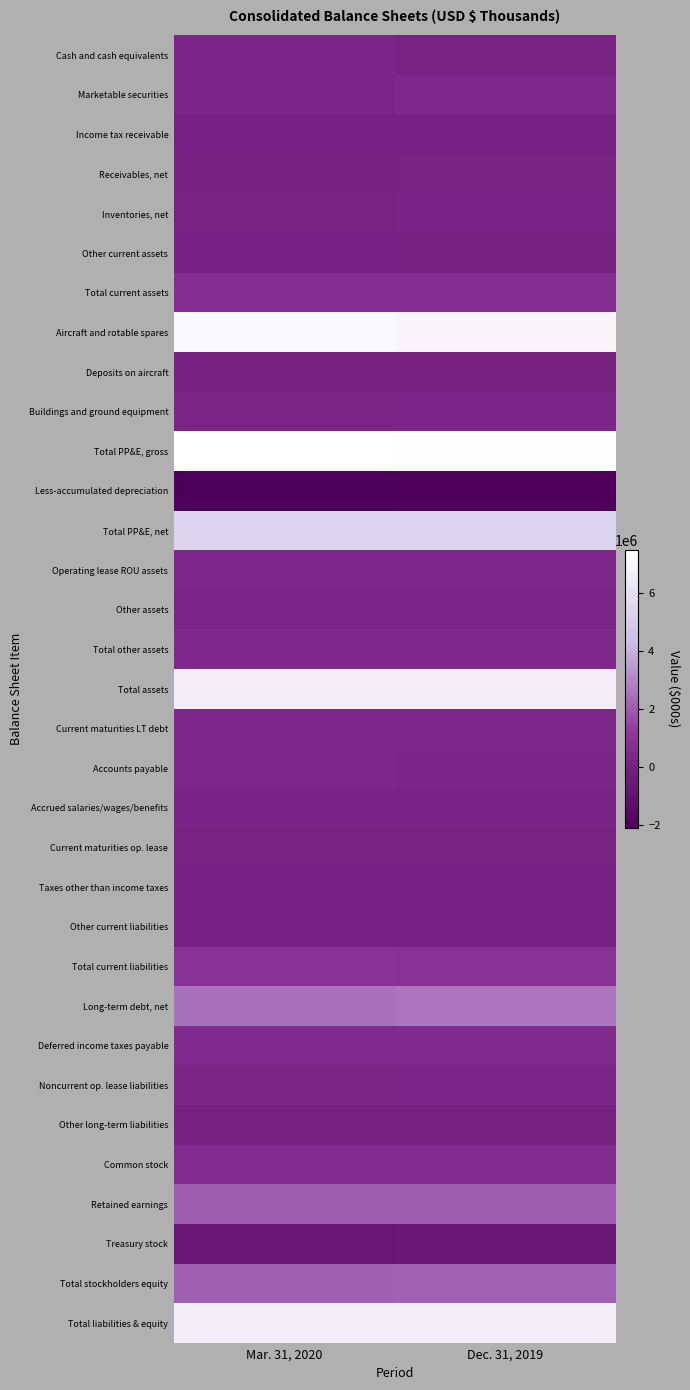

Rank the series by their maximum value, from lowest to highest.

Less-accumulated depreciation, Treasury stock, Taxes other than income taxes, Income tax receivable, Other current liabilities, Other current assets, Other long-term liabilities, Deposits on aircraft, Receivables, net, Current maturities op. lease, Inventories, net, Accrued salaries/wages/benefits, Other assets, Noncurrent op. lease liabilities, Buildings and ground equipment, Cash and cash equivalents, Operating lease ROU assets, Current maturities LT debt, Accounts payable, Marketable securities, Total other assets, Deferred income taxes payable, Common stock, Total current assets, Total current liabilities, Retained earnings, Total stockholders equity, Long-term debt, net, Total PP&E, net, Total assets, Total liabilities & equity, Aircraft and rotable spares, Total PP&E, gross